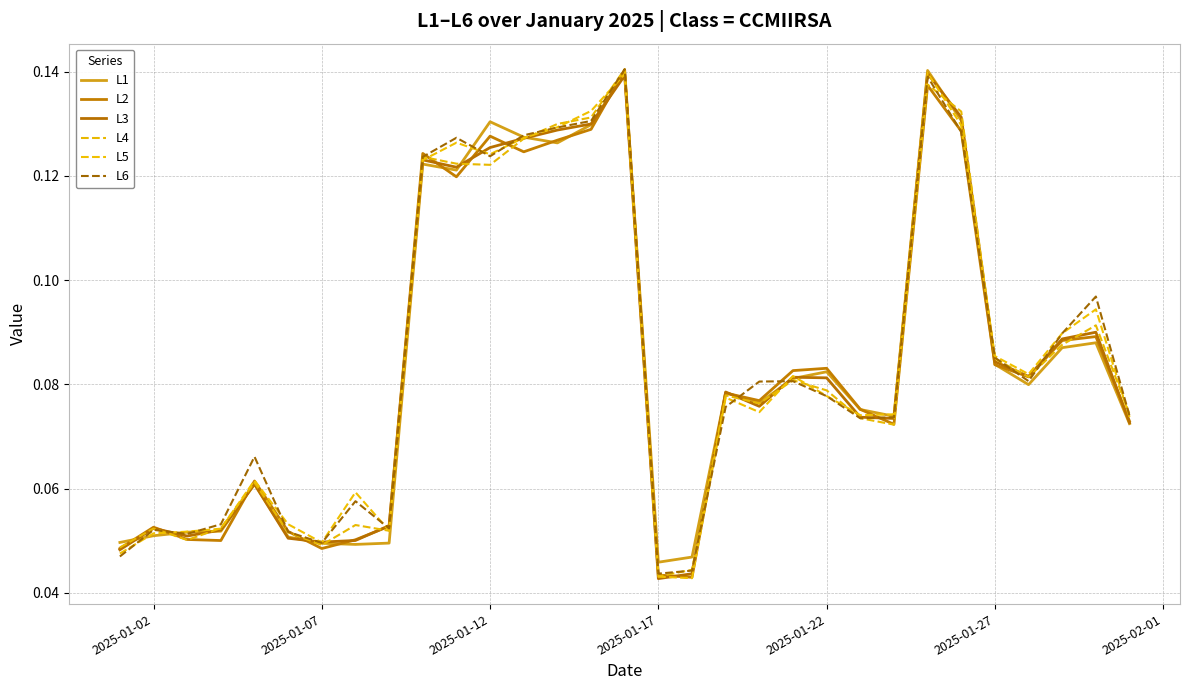

Does the chart have visible grid lines?

Yes